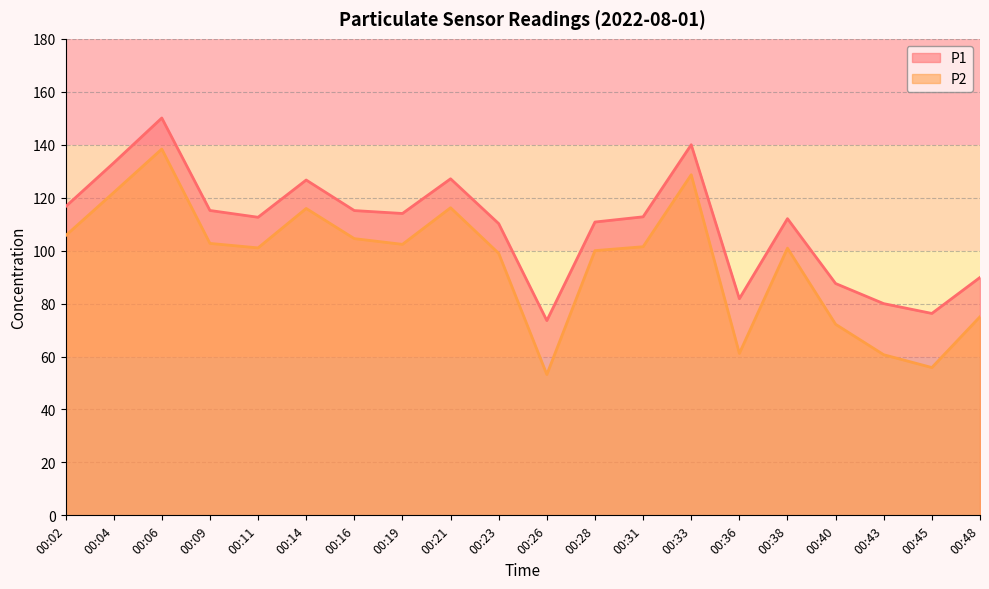

The value of P2 at 00:31 is 101.5. True or false?

True